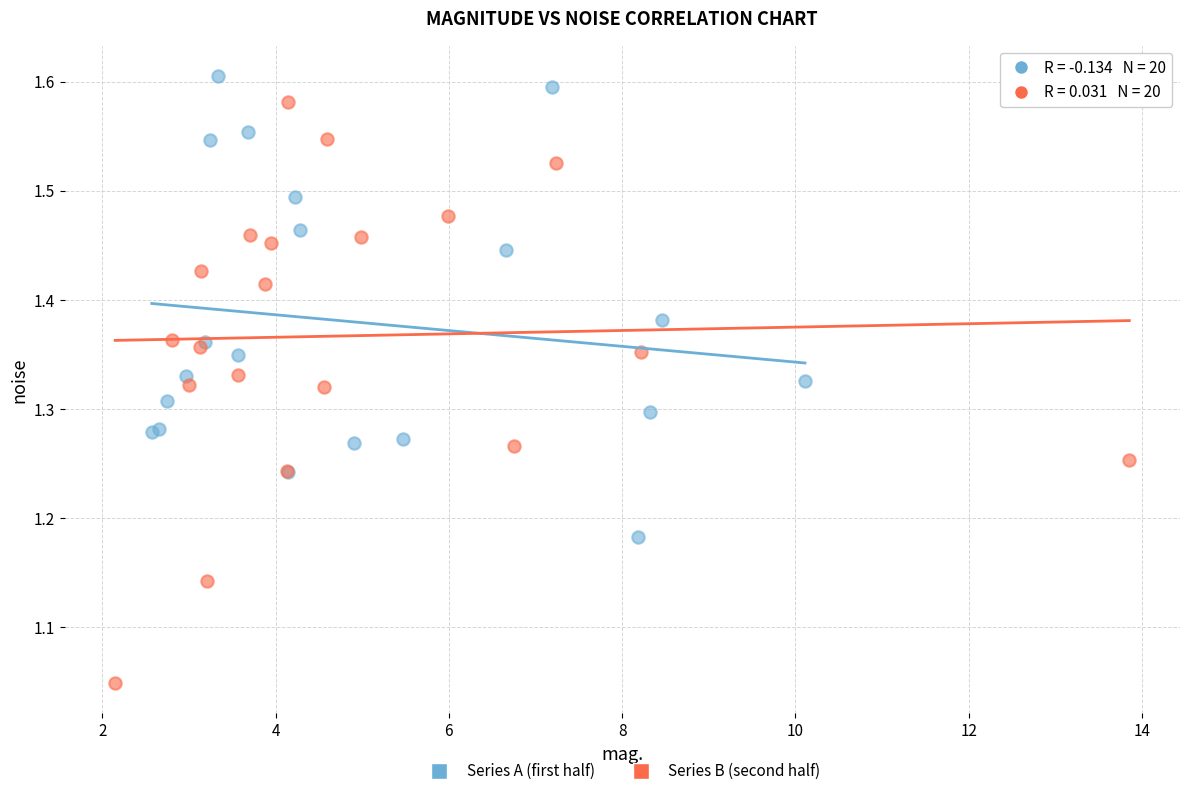

Which series contains the lowest Y value?

Series B (second half)